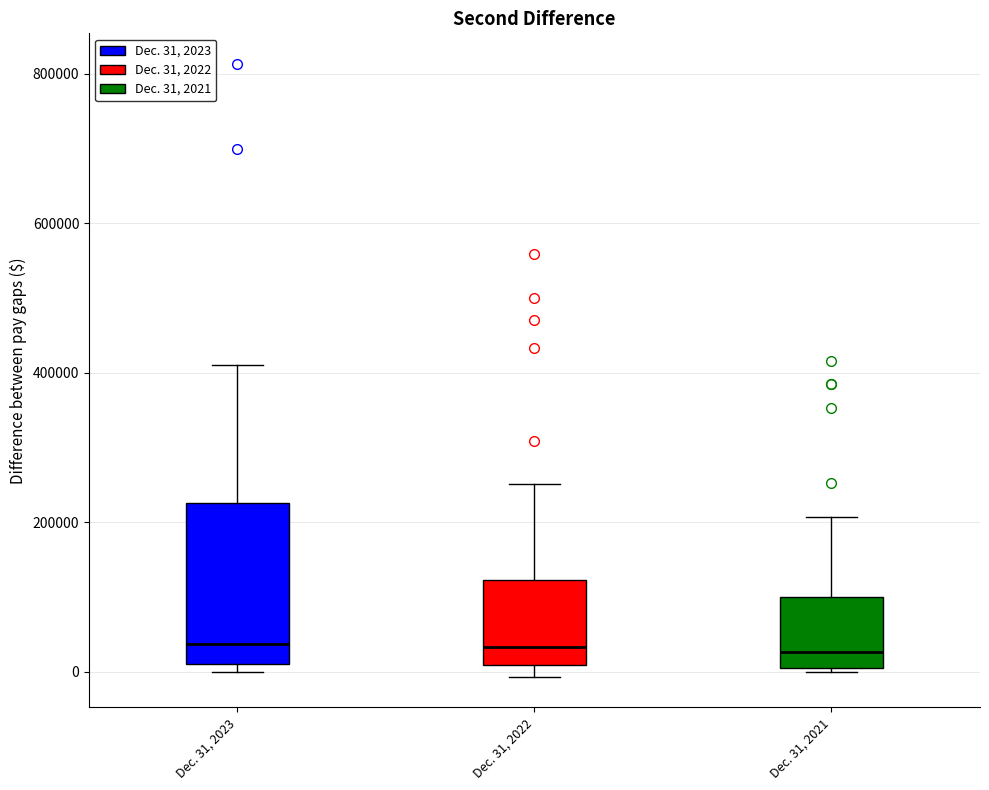

Where does the upper whisker of the box for Dec. 31, 2023 end on the y-axis? The values are not printed on the chart, so give them approximately, as read against the axis.

420000